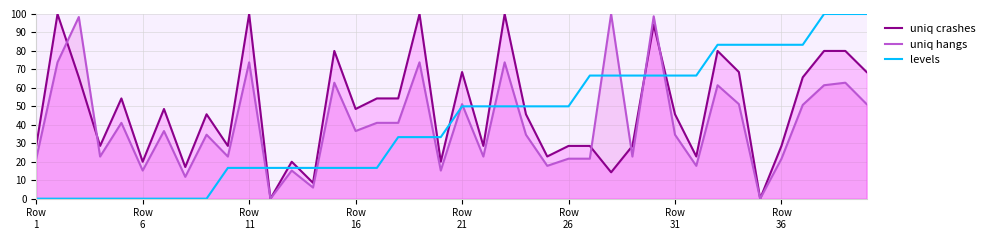

How many data points in uniq hangs are less than 36?

20